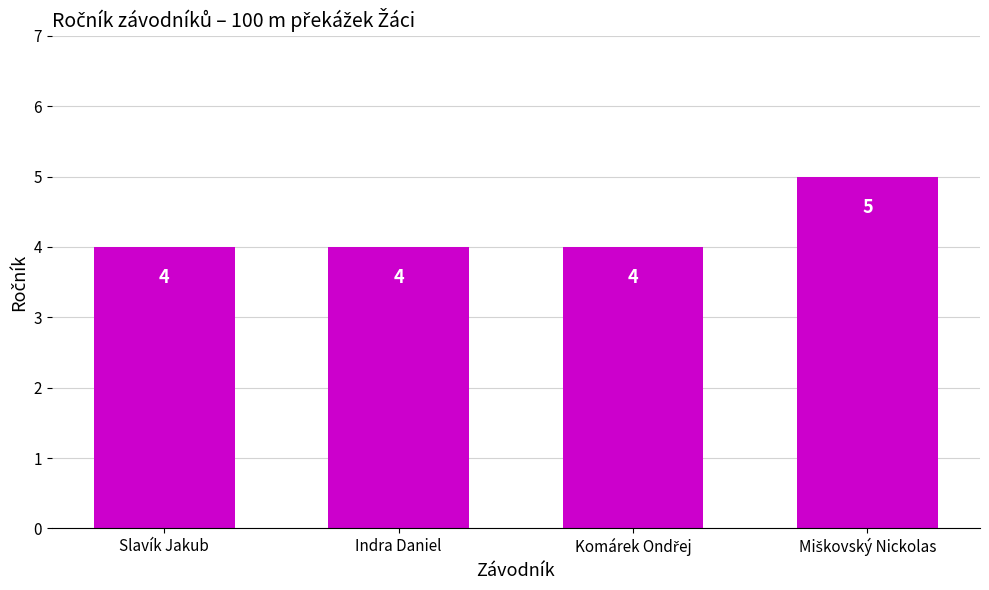

Count the values in the range 4 to 5.

4